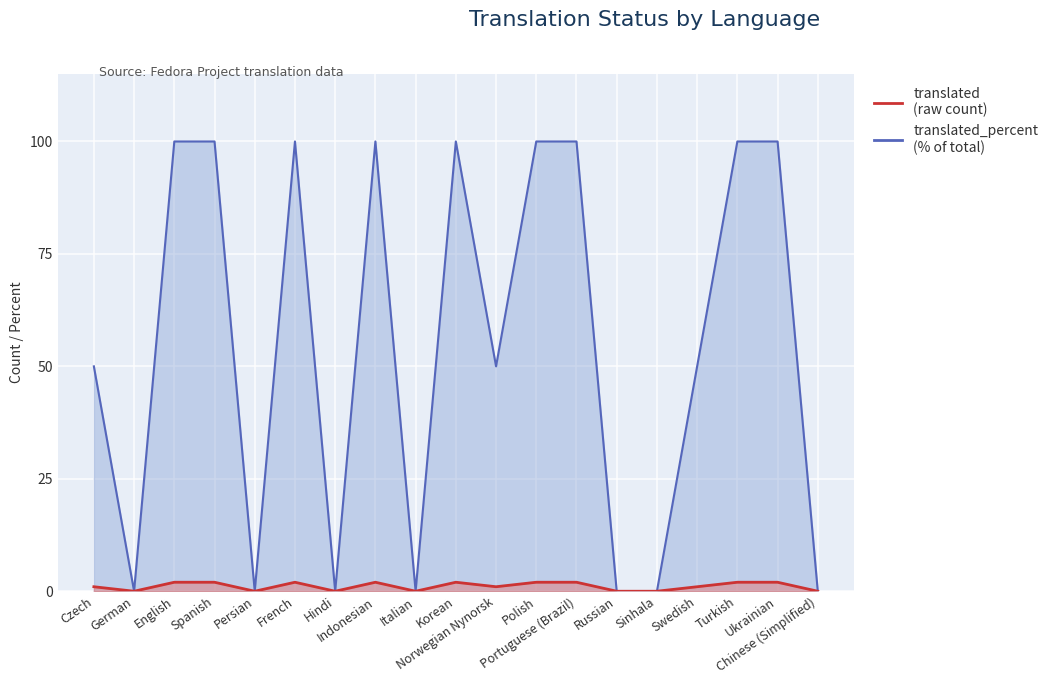

At which category does the chart reach its peak across all series?

English